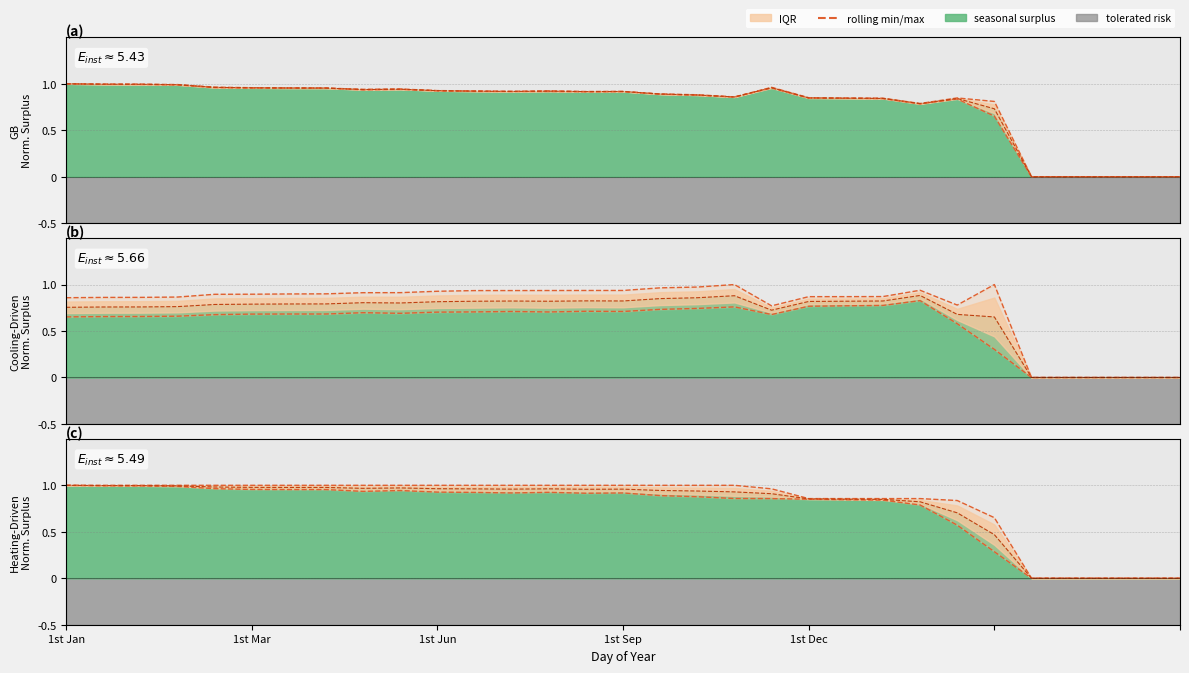

The chart shows a value of 1.0 at 19. True or false?

True